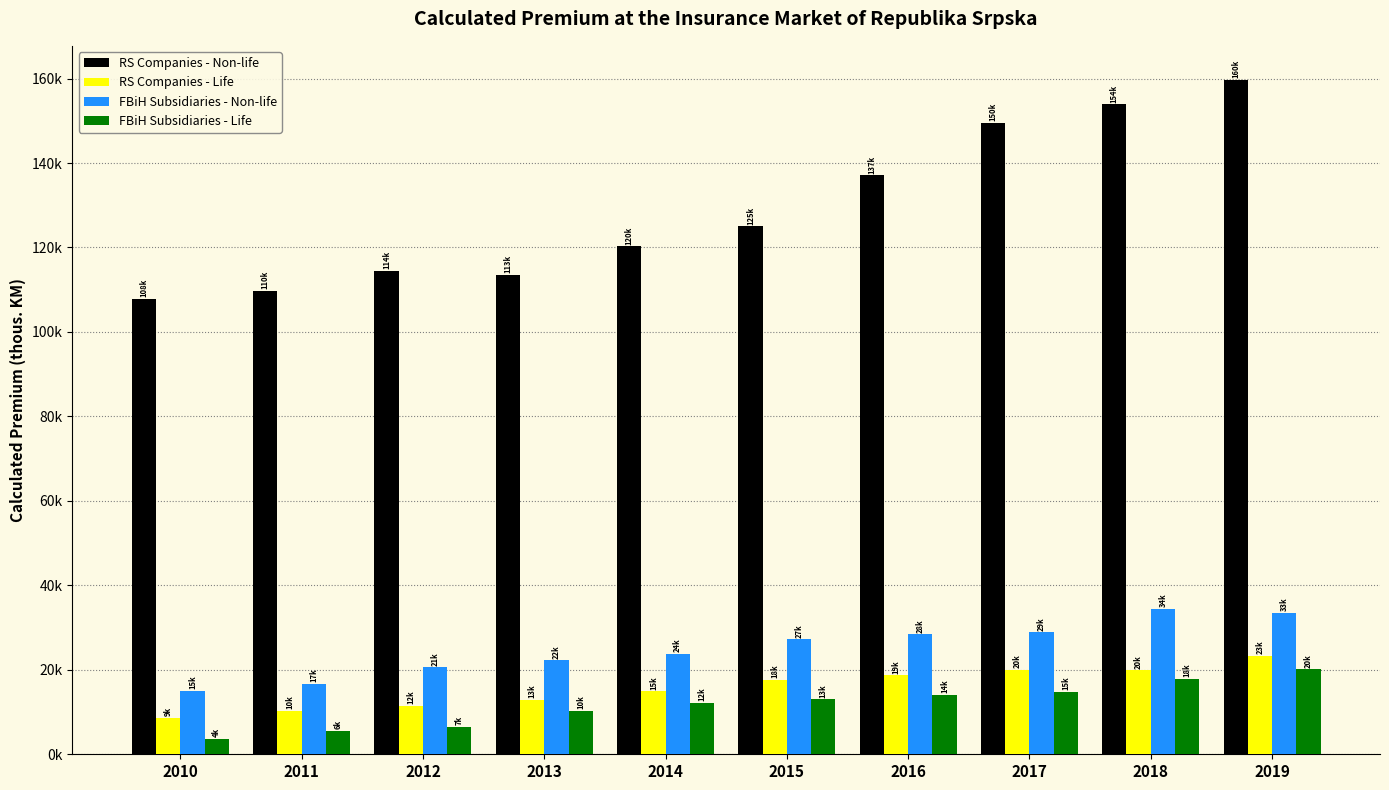

The value of RS Companies - Non-life at 2019 is 159763.0. True or false?

True